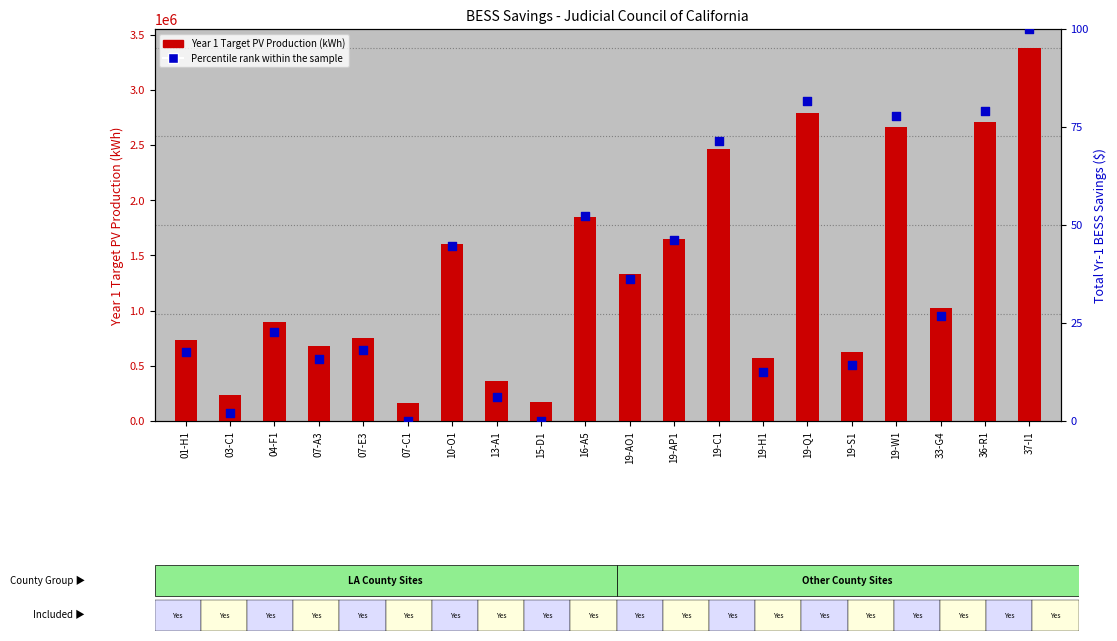

At which category is the sum across all series the highest?

37-I1